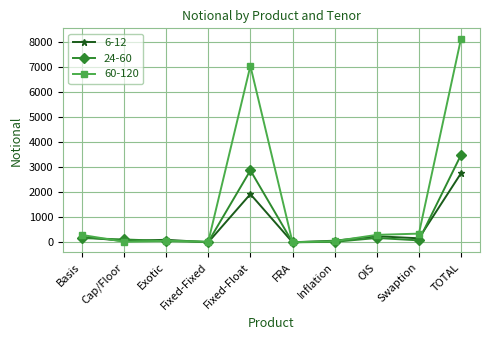

What is the difference between the 6-12 values at Exotic and OIS?

142